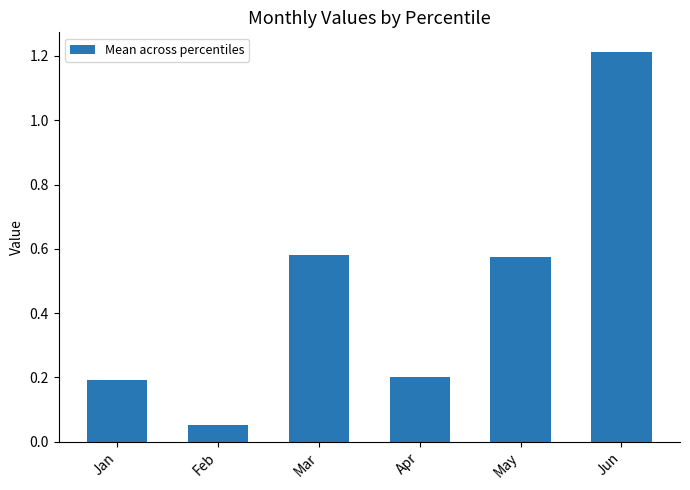

What is the maximum value shown in the chart?

1.2